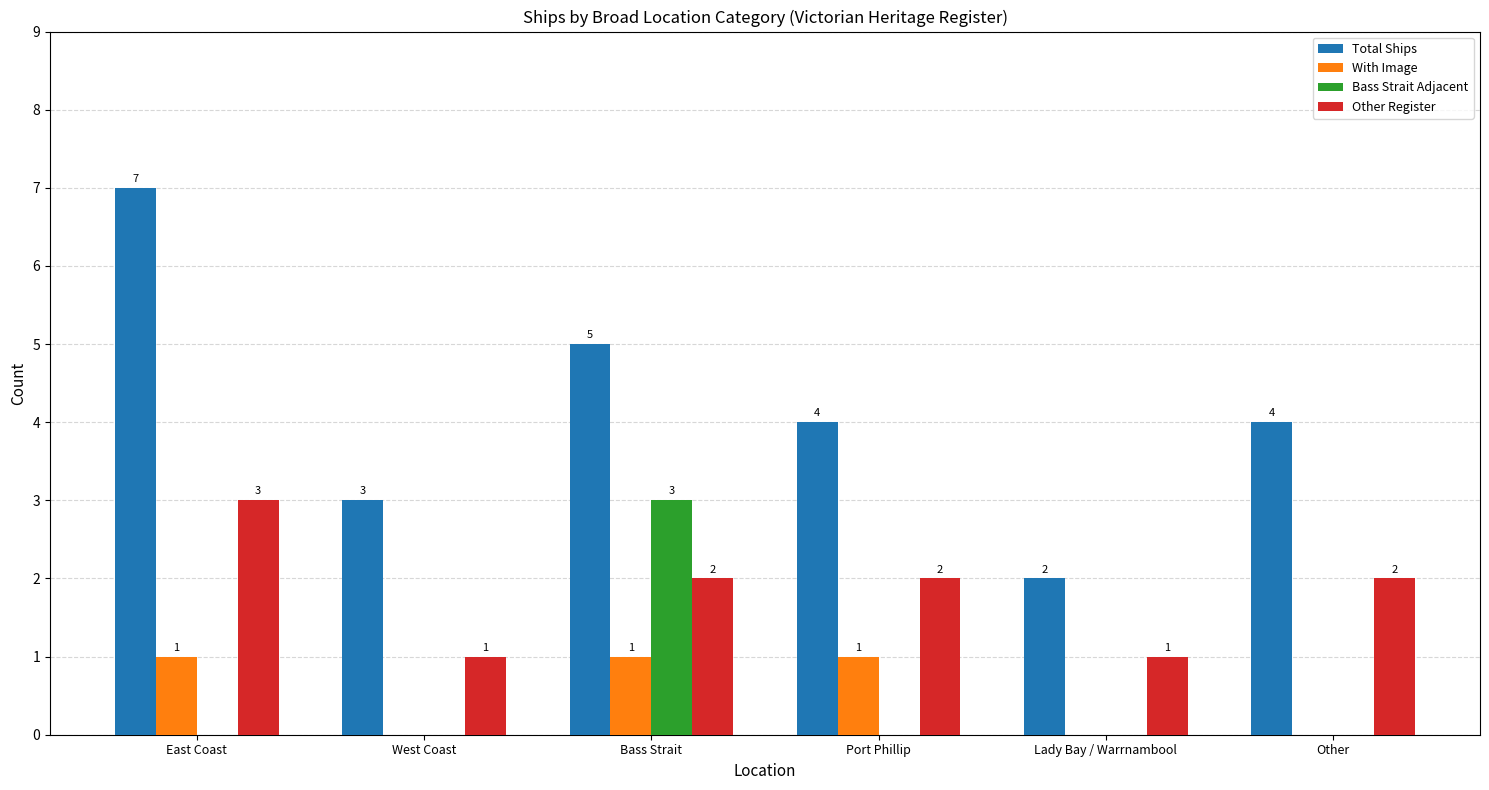

True or false: With Image has a value of 0 at West Coast.

True